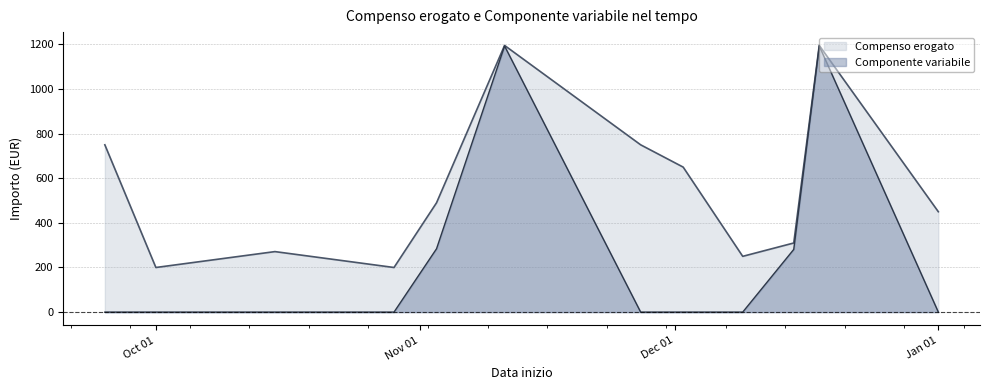

Which series has the largest range (max minus min)?

Componente variabile